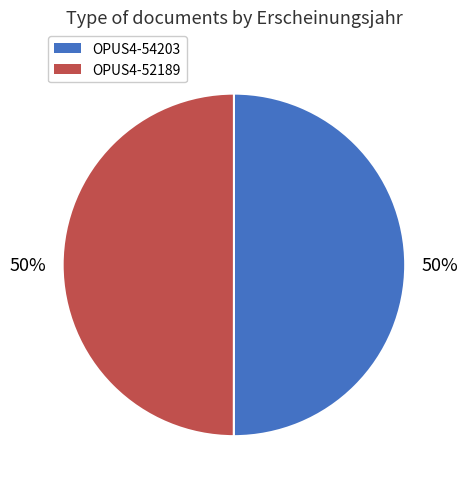

Approximately how many times larger is the value at OPUS4-54203 compared to OPUS4-52189?

1.0